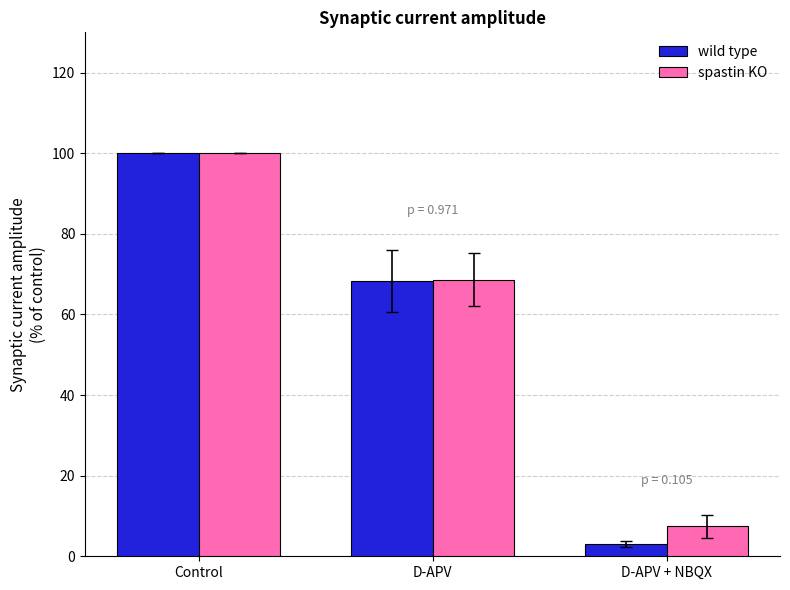

The value of spastin KO at Control is 100.0. True or false?

True